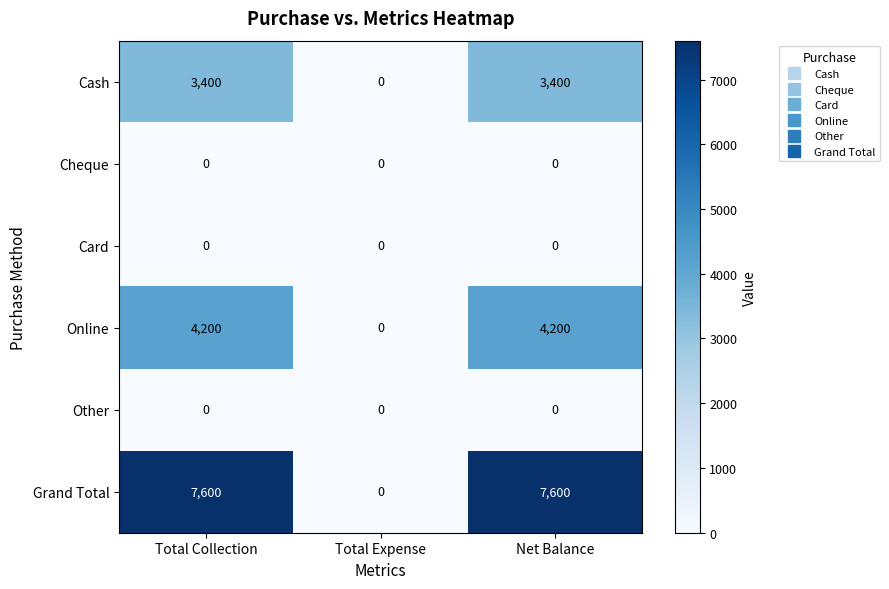

True or false: Cash has a value of 3400 at Total Collection.

True